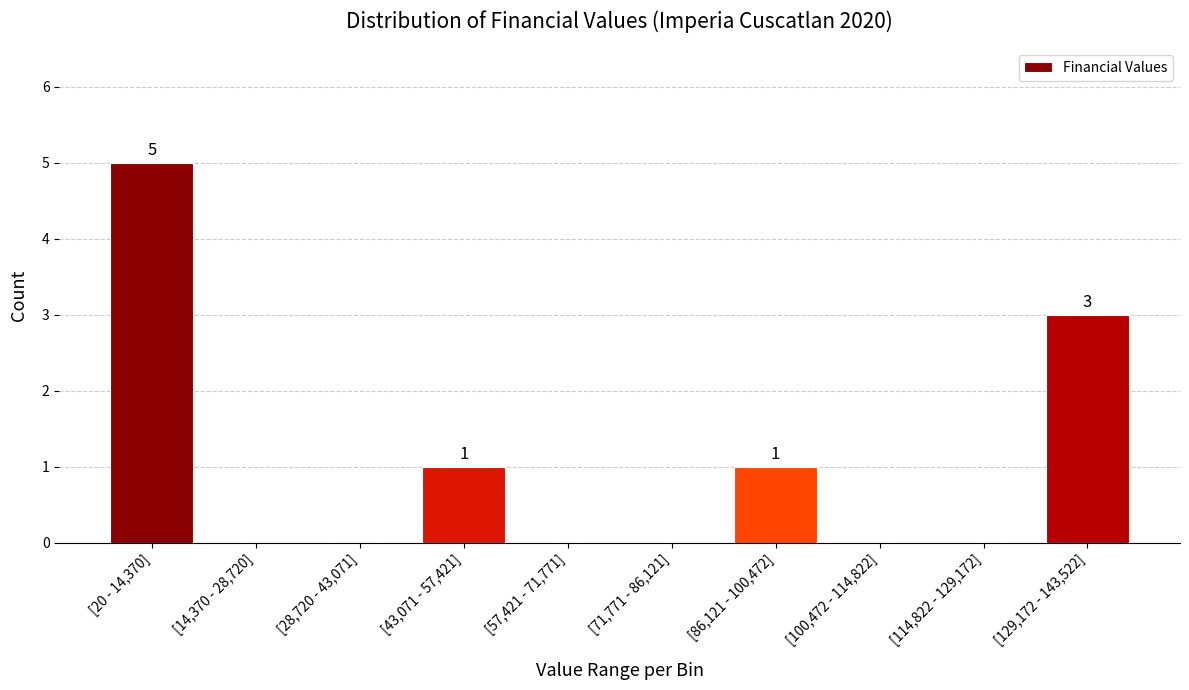

Reading left to right, extract all data points from this chart.

[20 - 14,370]=5	[14,370 - 28,720]=0	[28,720 - 43,071]=0	[43,071 - 57,421]=1	[57,421 - 71,771]=0	[71,771 - 86,121]=0	[86,121 - 100,472]=1	[100,472 - 114,822]=0	[114,822 - 129,172]=0	[129,172 - 143,522]=3